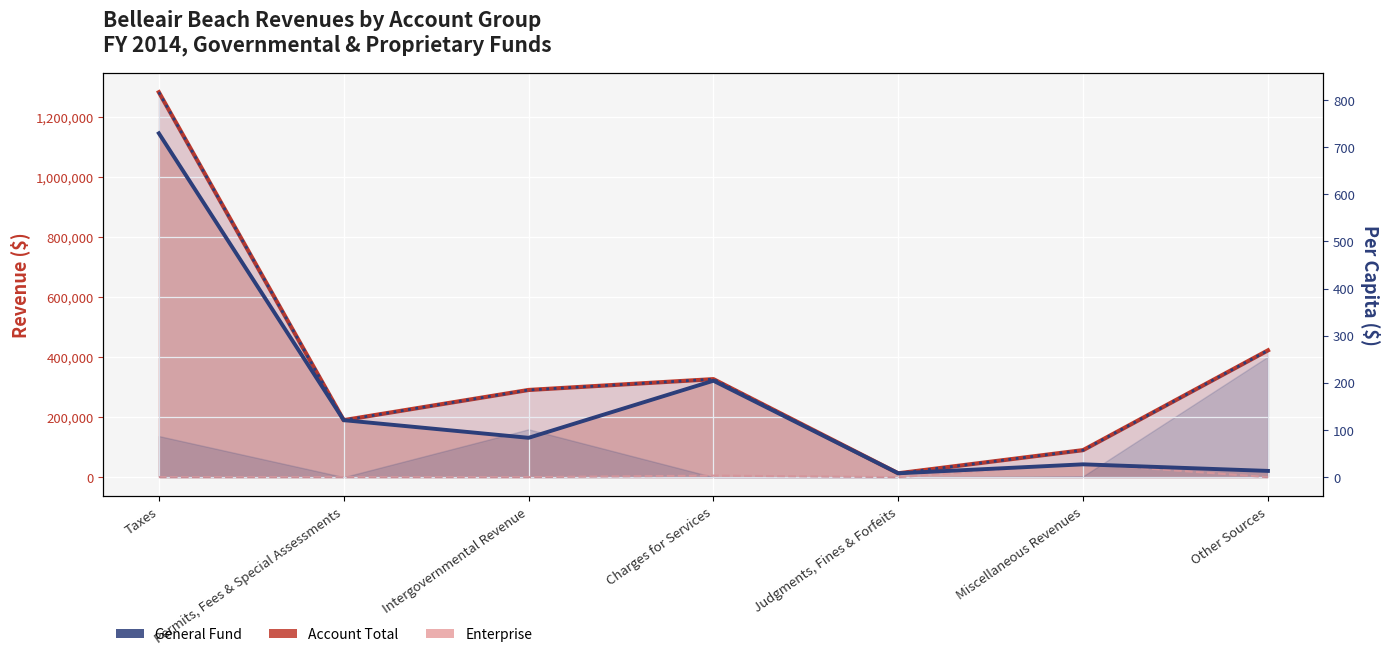

How many lines are shown in the chart?

4